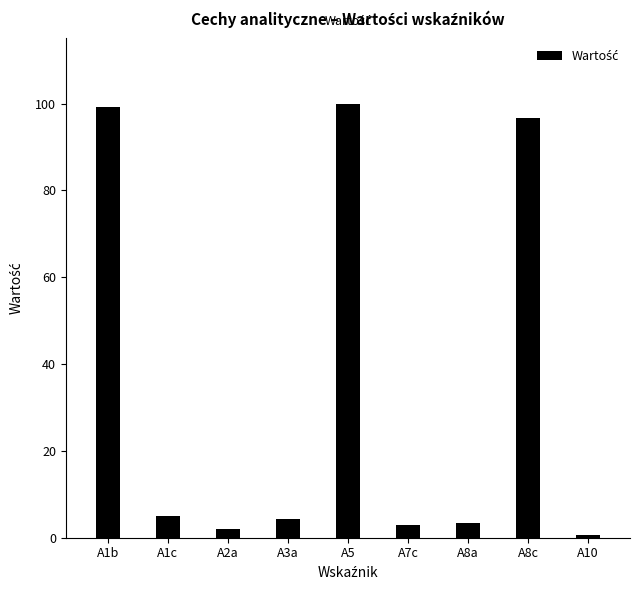

What is the label of the 4th bar from the left?

A3a